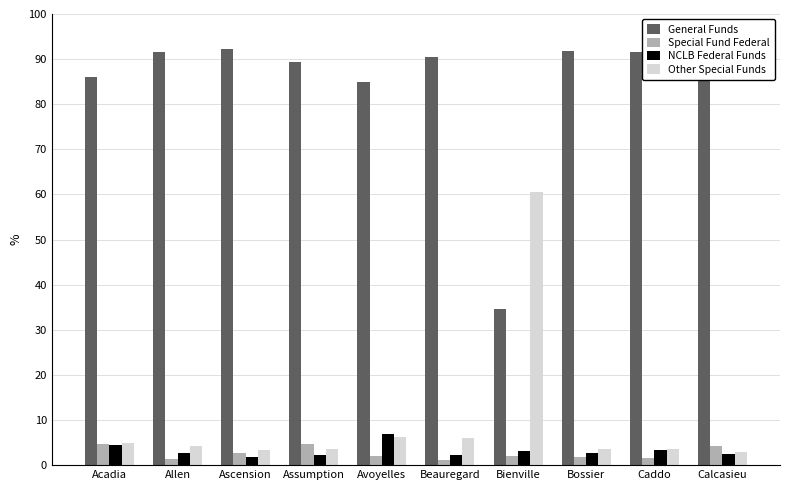

What is the maximum value for General Funds?

92.2